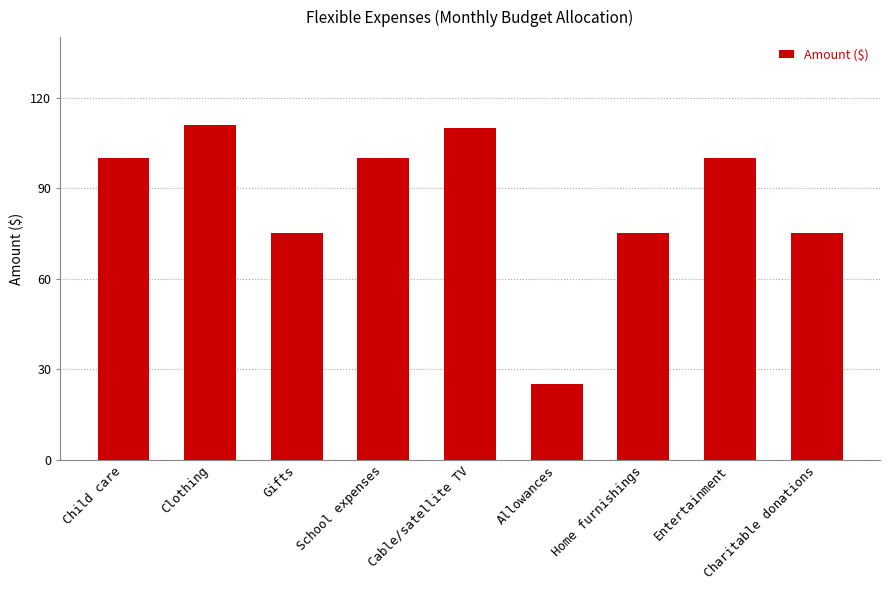

True or false: the data shows 75.0 at Gifts.

True